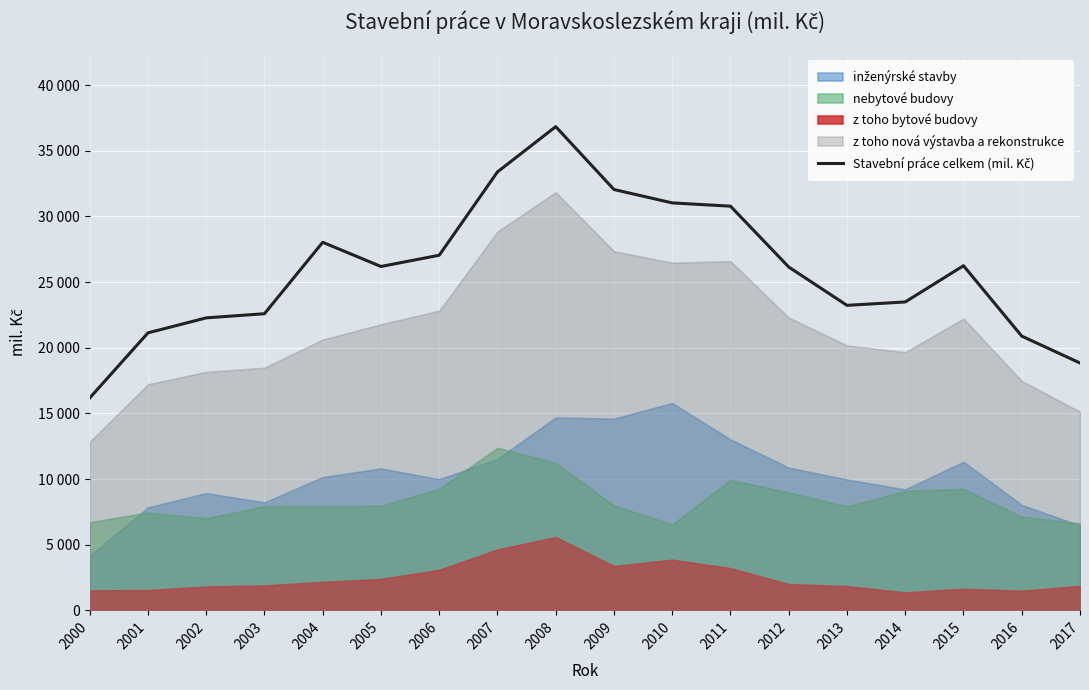

True or false: the data has more than 2 interior local peaks.

True